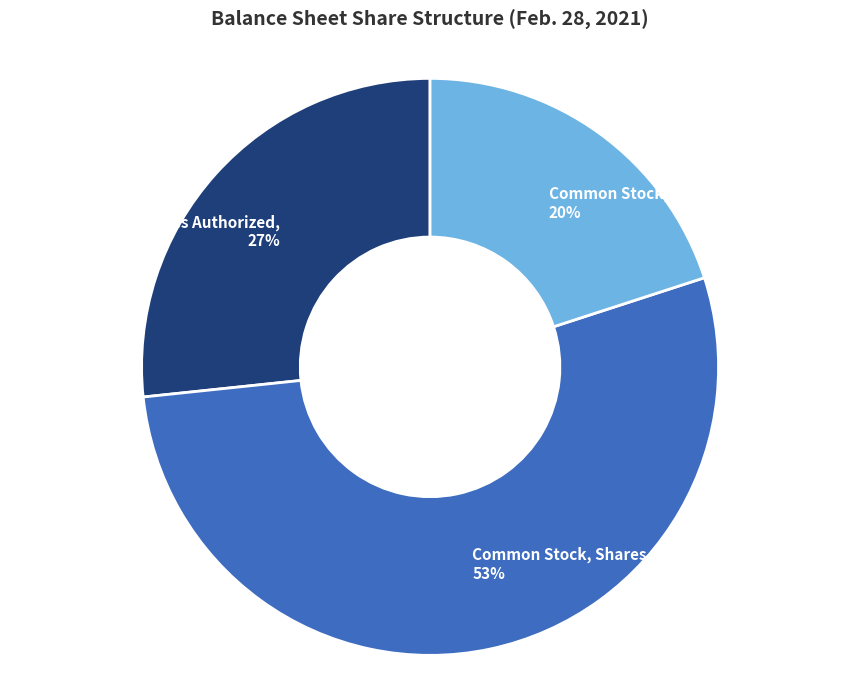

How many slices are in this pie chart?

3